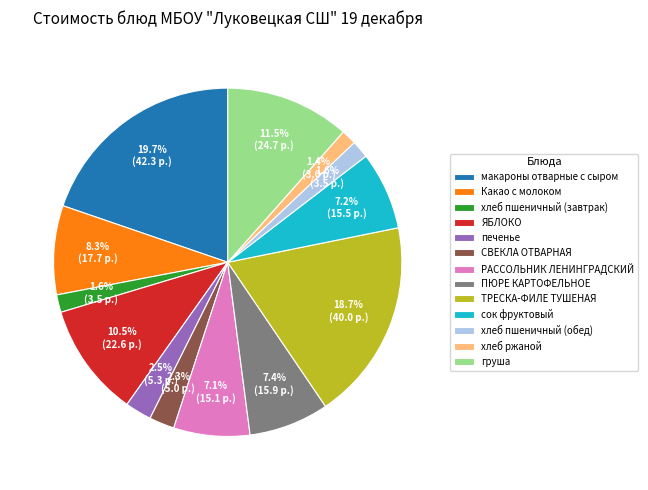

What is the total percentage of макароны отварные с сыром and сок фруктовый?

27.0%